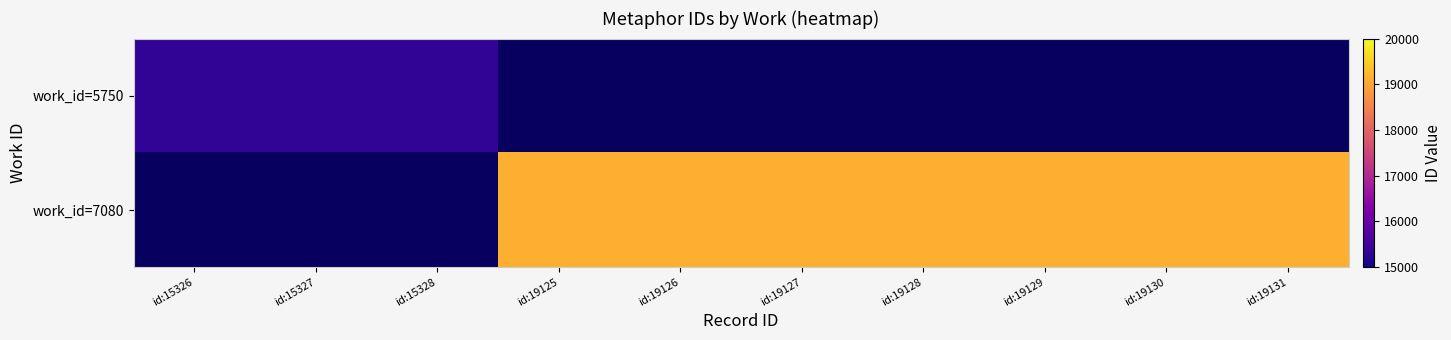

At which label is work_id=5750 closest to 15327?

id:15327